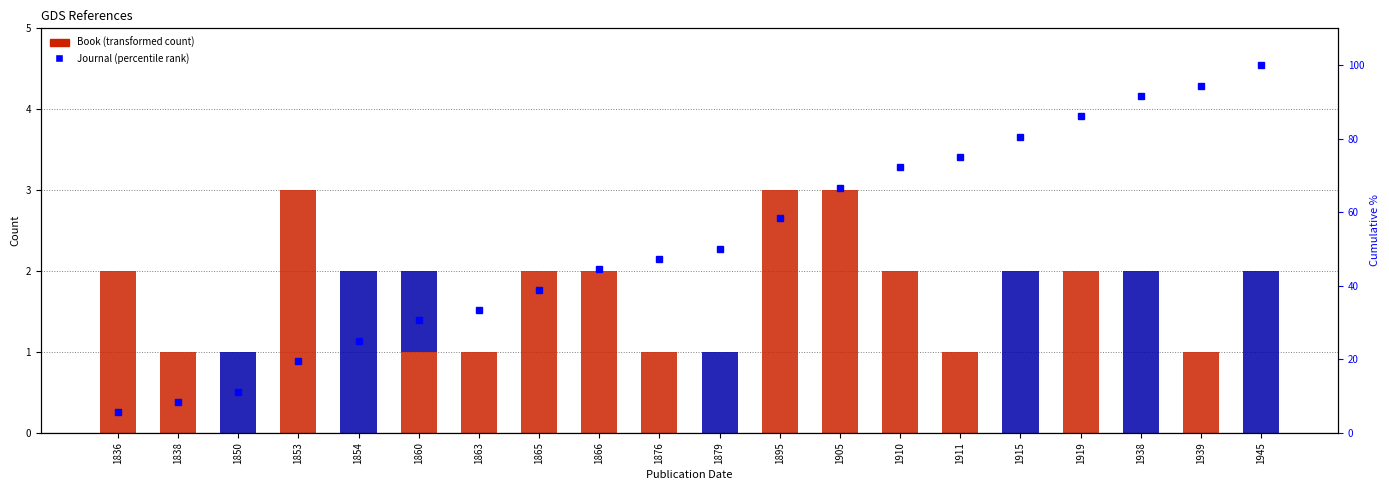

Where is Journal nearest to the value 1?

1850